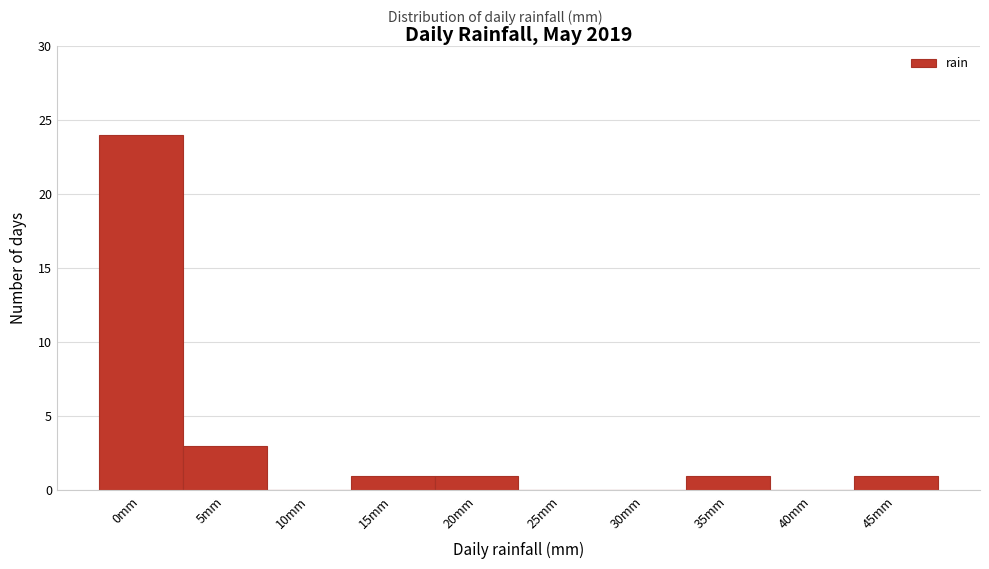

Reading right to left, list all the values displayed in this chart.

45mm=1	40mm=0	35mm=1	30mm=0	25mm=0	20mm=1	15mm=1	10mm=0	5mm=3	0mm=24